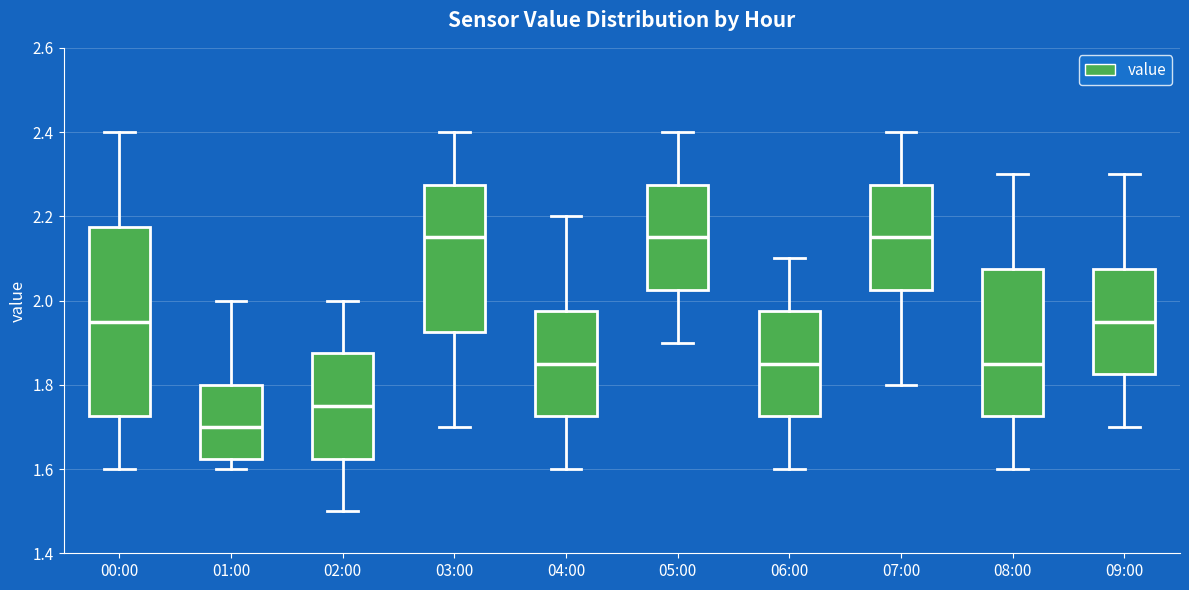

Reading left to right, transcribe this box plot: for each box, give where its median line is, the range the box spans, and where its two whiskers end, as read against the y-axis. The values are not printed on the chart, so give them approximately, as read against the axis.

00:00: median 1.96, box 1.72 to 2.18, whiskers 1.60 to 2.40
01:00: median 1.70, box 1.62 to 1.80, whiskers 1.60 to 2.00
02:00: median 1.76, box 1.62 to 1.88, whiskers 1.50 to 2.00
03:00: median 2.16, box 1.92 to 2.28, whiskers 1.70 to 2.40
04:00: median 1.86, box 1.72 to 1.98, whiskers 1.60 to 2.20
05:00: median 2.16, box 2.02 to 2.28, whiskers 1.90 to 2.40
06:00: median 1.86, box 1.72 to 1.98, whiskers 1.60 to 2.10
07:00: median 2.16, box 2.02 to 2.28, whiskers 1.80 to 2.40
08:00: median 1.86, box 1.72 to 2.08, whiskers 1.60 to 2.30
09:00: median 1.96, box 1.82 to 2.08, whiskers 1.70 to 2.30